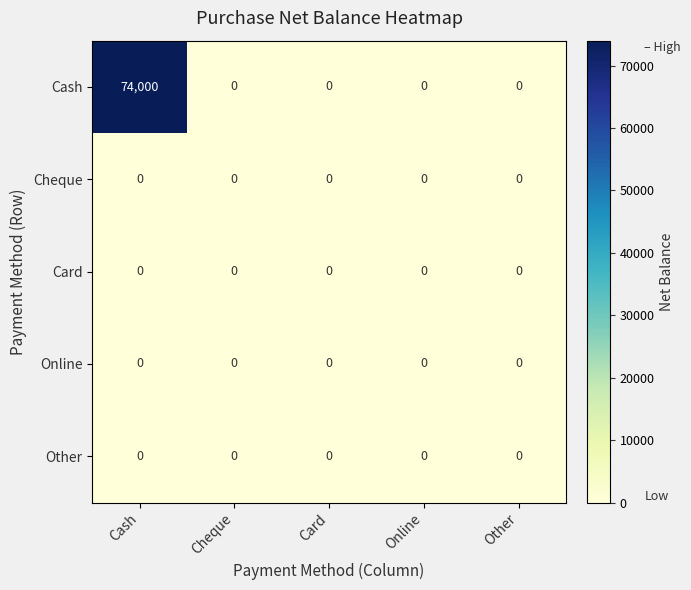

Which series has the largest total across all categories?

Cash